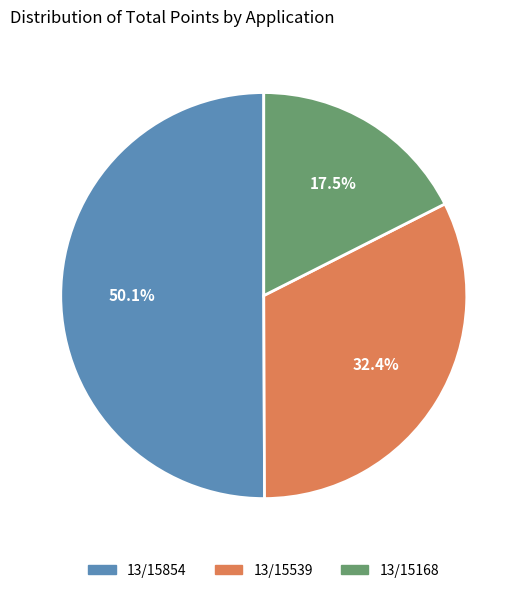

What is the majority slice?

13/15854